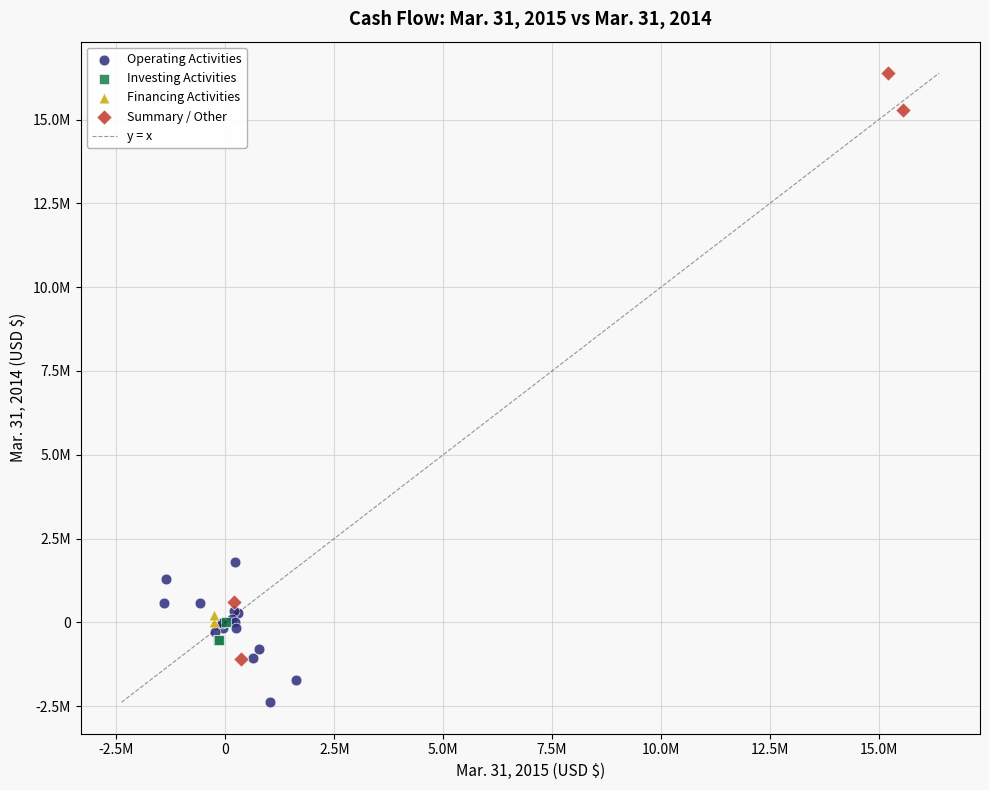

Which series reaches the minimum Y coordinate?

Operating Activities